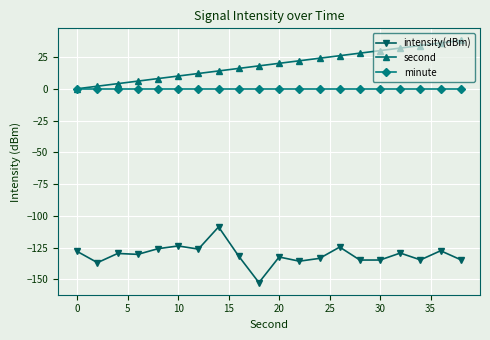

What is the value of the second point at the 12th from the left?

22.0